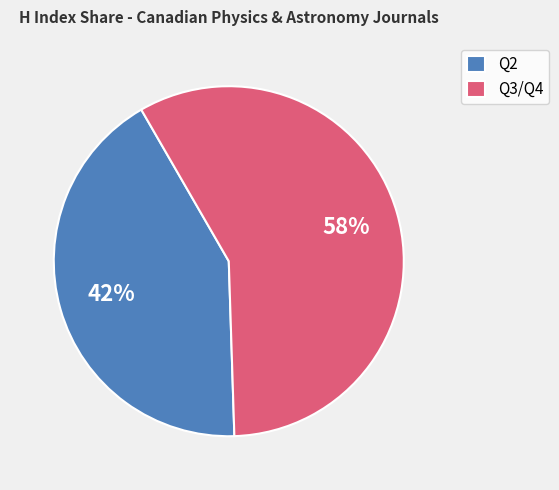

To the nearest percent, what percentage of the pie is Q3/Q4?

58%